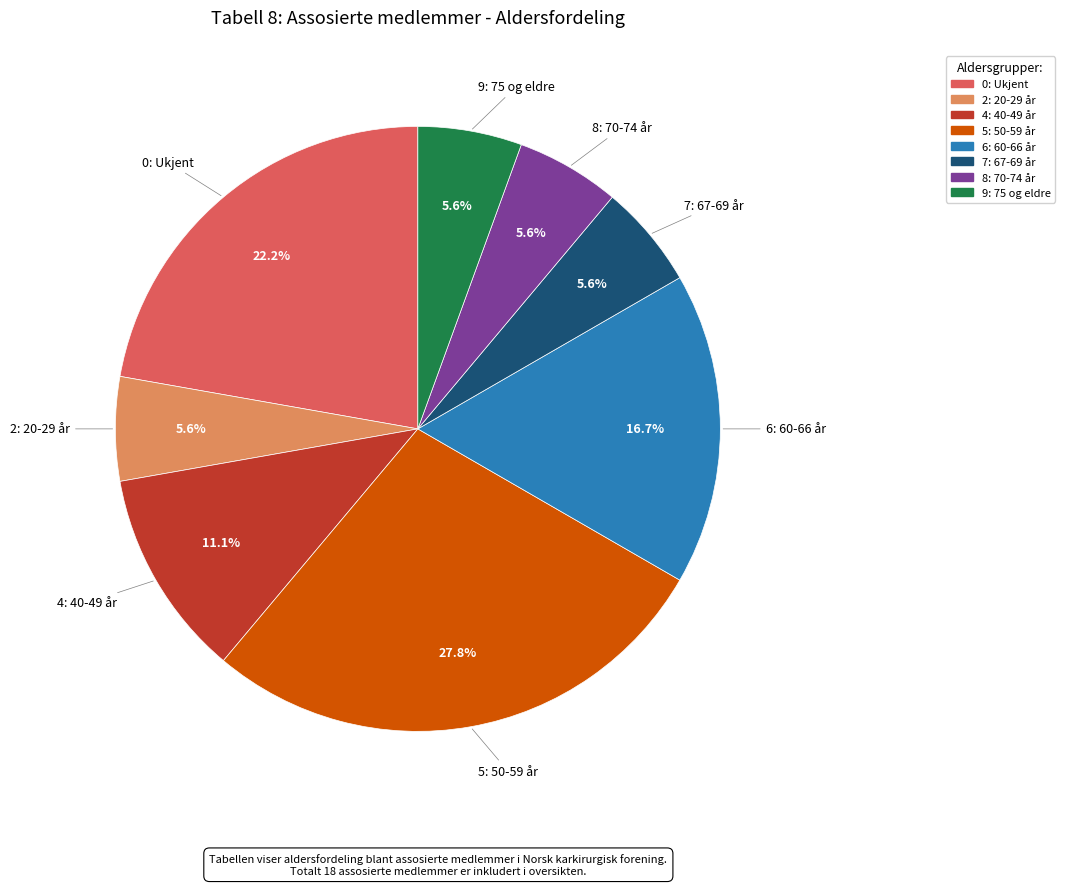

Count the number of slices in the pie.

8